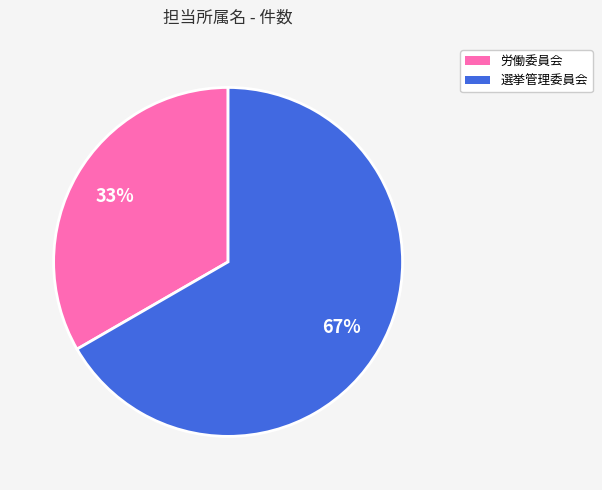

Which slice is the smallest?

労働委員会